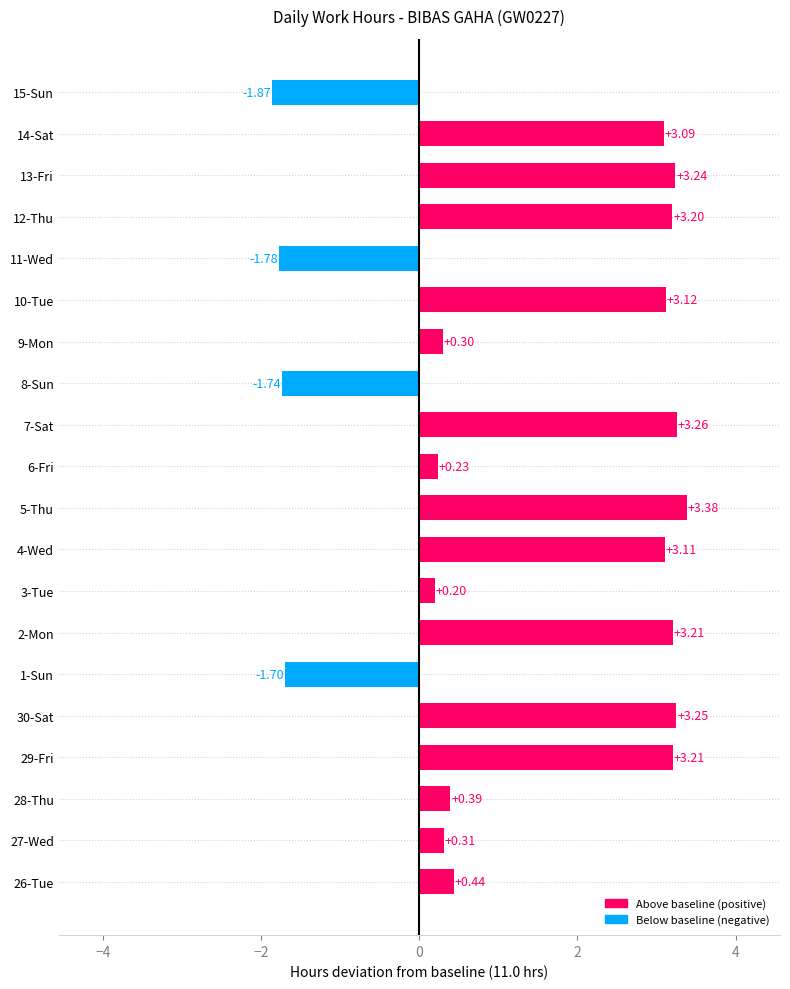

What is the change in value from 5-Thu to 14-Sat?

-0.3